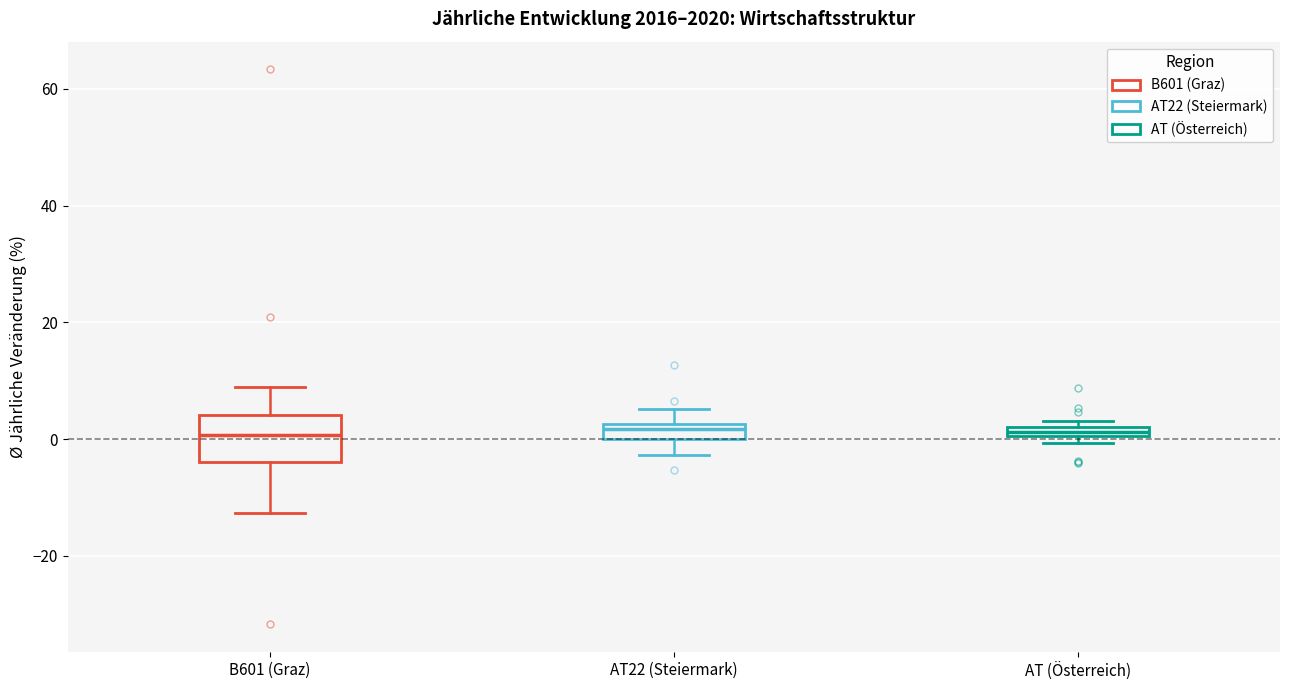

Which box is the tallest, from its lower edge to its upper edge?

B601 (Graz)